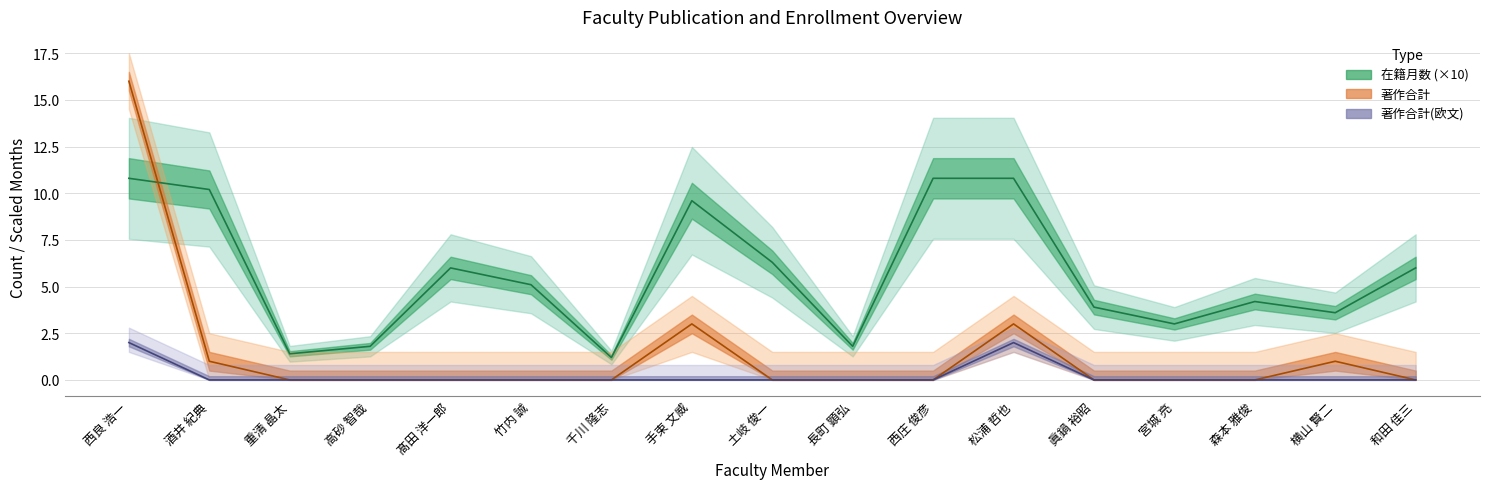

Reading left to right, list all the values displayed in this chart.

在籍月数: 西良 浩一=10.8	酒井 紀典=10.2	重清 晶太=1.4	高砂 智哉=1.8	髙田 洋一郎=6.0	竹内 誠=5.1	千川 隆志=1.2	手束 文威=9.6	土岐 俊一=6.3	長町 顕弘=1.8	西庄 俊彦=10.8	松浦 哲也=10.8	眞鍋 裕昭=3.9	宮城 亮=3.0	森本 雅俊=4.2	横山 賢二=3.6	和田 佳三=6.0
著作合計: 西良 浩一=16.0	酒井 紀典=1.0	重清 晶太=0.0	高砂 智哉=0.0	髙田 洋一郎=0.0	竹内 誠=0.0	千川 隆志=0.0	手束 文威=3.0	土岐 俊一=0.0	長町 顕弘=0.0	西庄 俊彦=0.0	松浦 哲也=3.0	眞鍋 裕昭=0.0	宮城 亮=0.0	森本 雅俊=0.0	横山 賢二=1.0	和田 佳三=0.0
著作合計(欧文): 西良 浩一=2.0	酒井 紀典=0.0	重清 晶太=0.0	高砂 智哉=0.0	髙田 洋一郎=0.0	竹内 誠=0.0	千川 隆志=0.0	手束 文威=0.0	土岐 俊一=0.0	長町 顕弘=0.0	西庄 俊彦=0.0	松浦 哲也=2.0	眞鍋 裕昭=0.0	宮城 亮=0.0	森本 雅俊=0.0	横山 賢二=0.0	和田 佳三=0.0